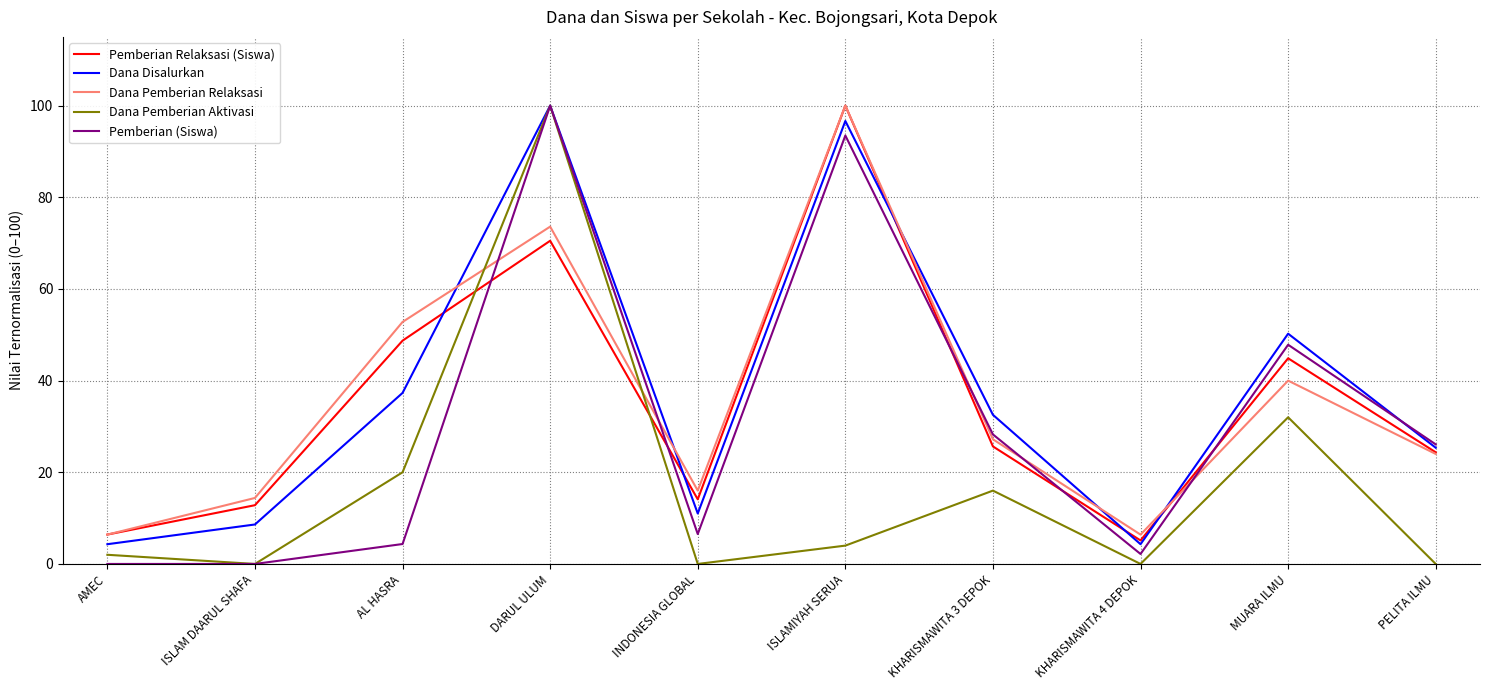

Reading left to right, list all the values displayed in this chart.

Pemberian Relaksasi (Siswa): 6.4	12.8	48.7	70.5	14.1	100.0	25.6	5.1	44.9	24.4
Dana Disalurkan: 4.3	8.6	37.3	100.0	11.0	96.7	32.5	4.3	50.2	25.4
Dana Pemberian Relaksasi: 6.4	14.4	52.8	73.6	16.0	100.0	27.2	6.4	40.0	24.0
Dana Pemberian Aktivasi: 2.0	0.0	20.0	100.0	0.0	4.0	16.0	0.0	32.0	0.0
Pemberian (Siswa): 0.0	0.0	4.3	100.0	6.5	93.5	28.3	2.2	47.8	26.1